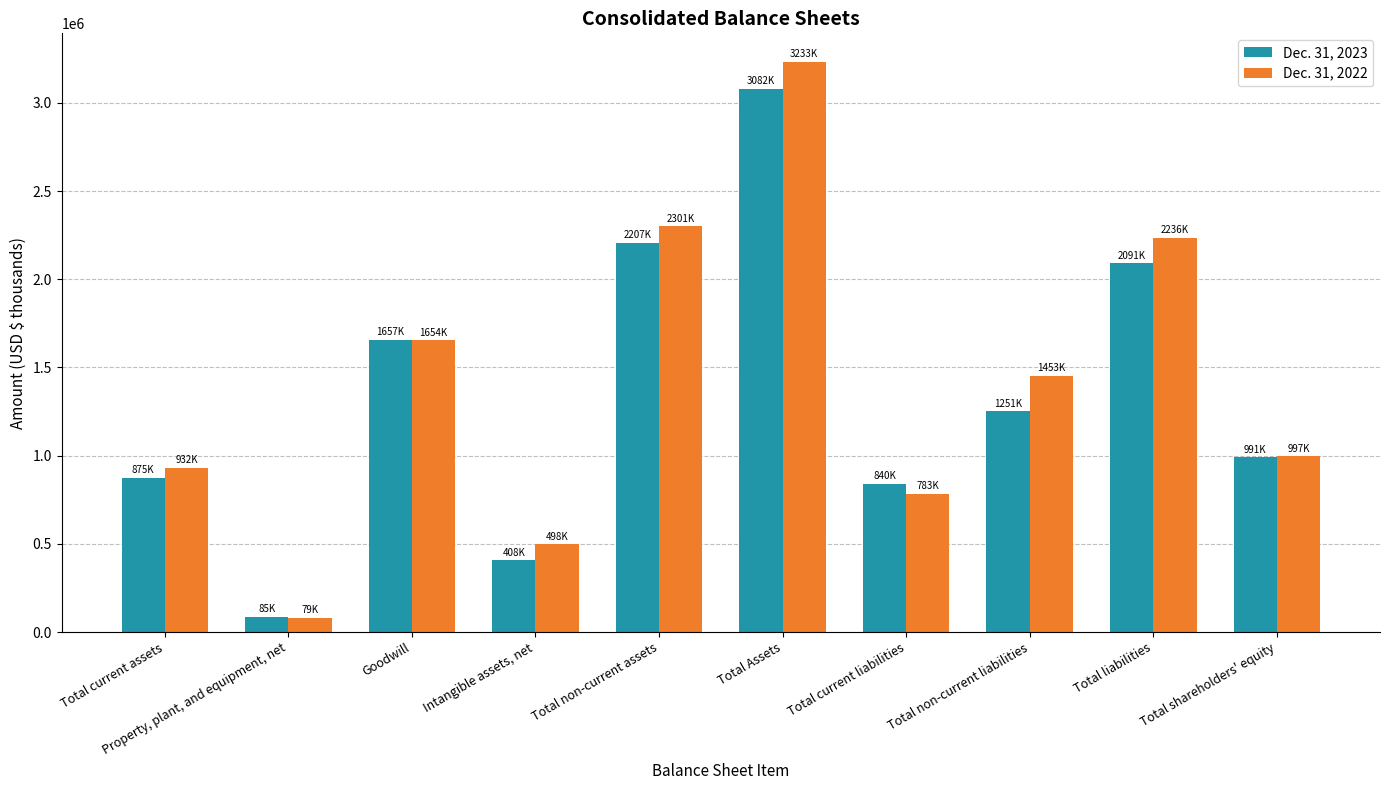

What are all the series names shown in the legend?

Dec. 31, 2023, Dec. 31, 2022